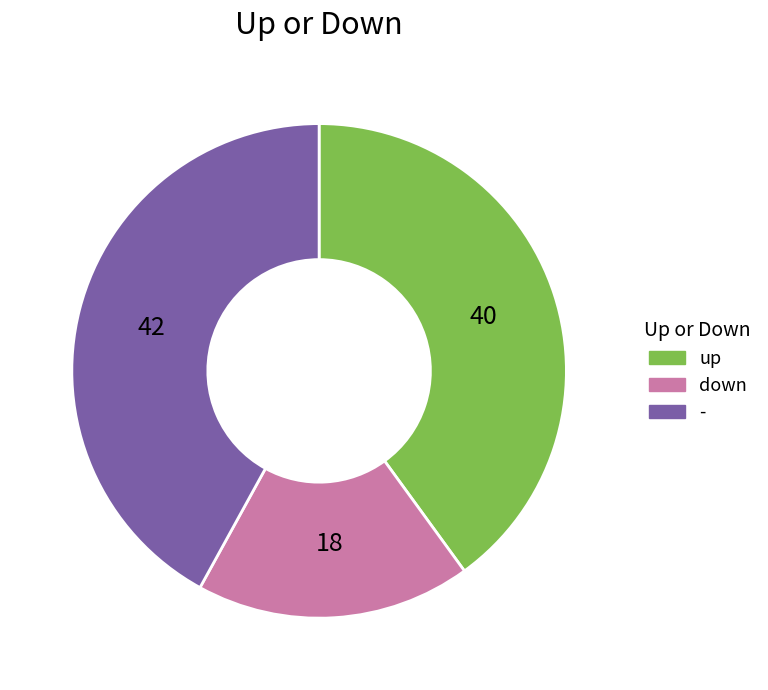

Does down represent more than half of the total?

No